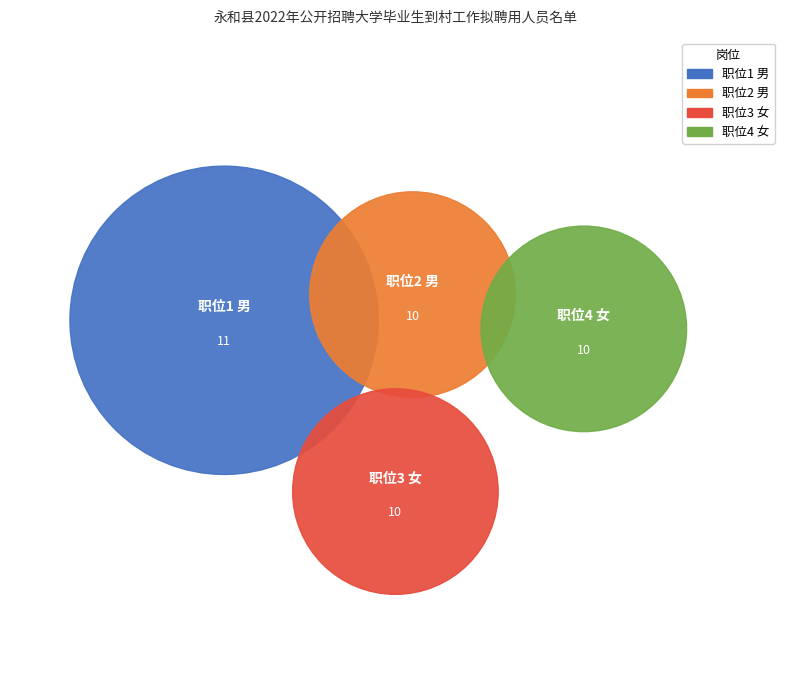

What is the largest slice in the pie chart?

职位1 男